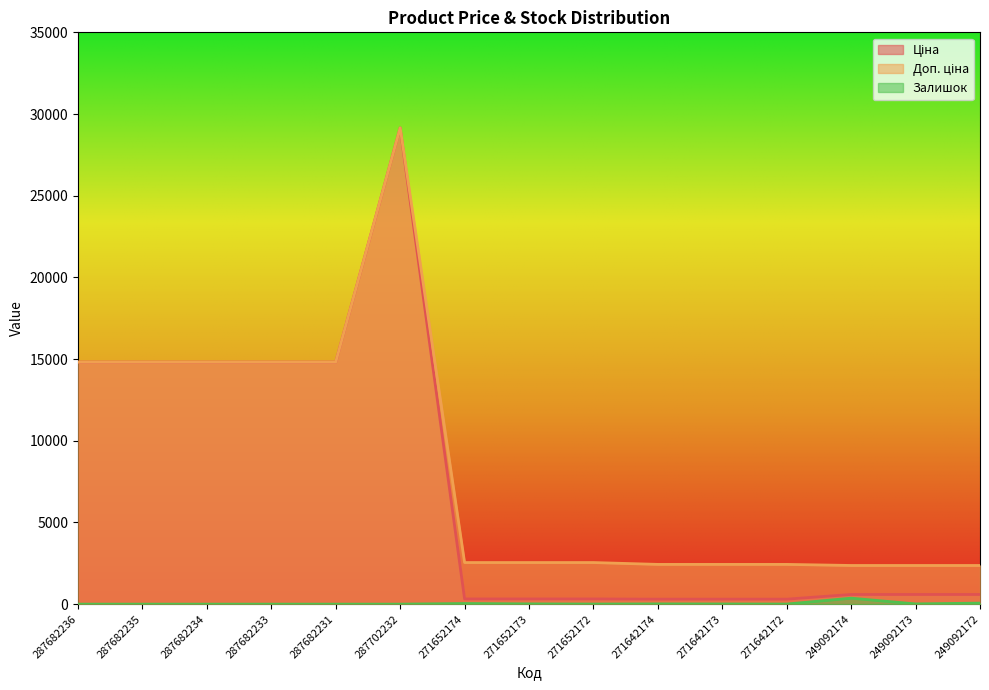

True or false: Доп. ціна and Залишок intersect in this chart.

False